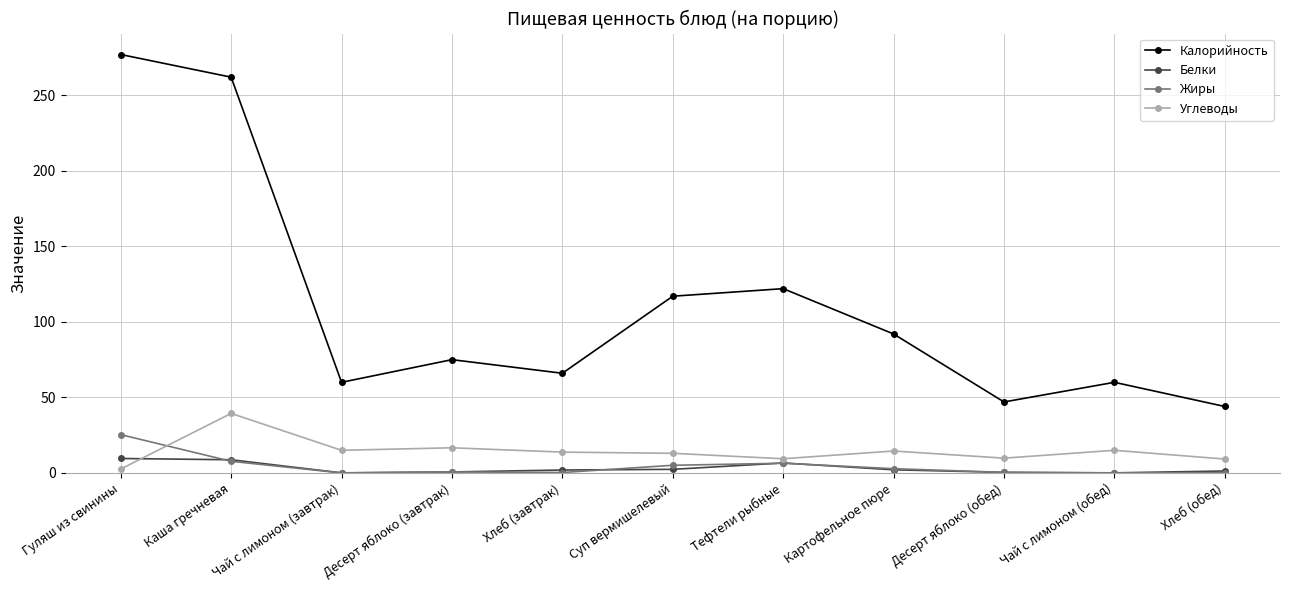

After their last crossing, which series has the higher values: Жиры or Углеводы?

Углеводы